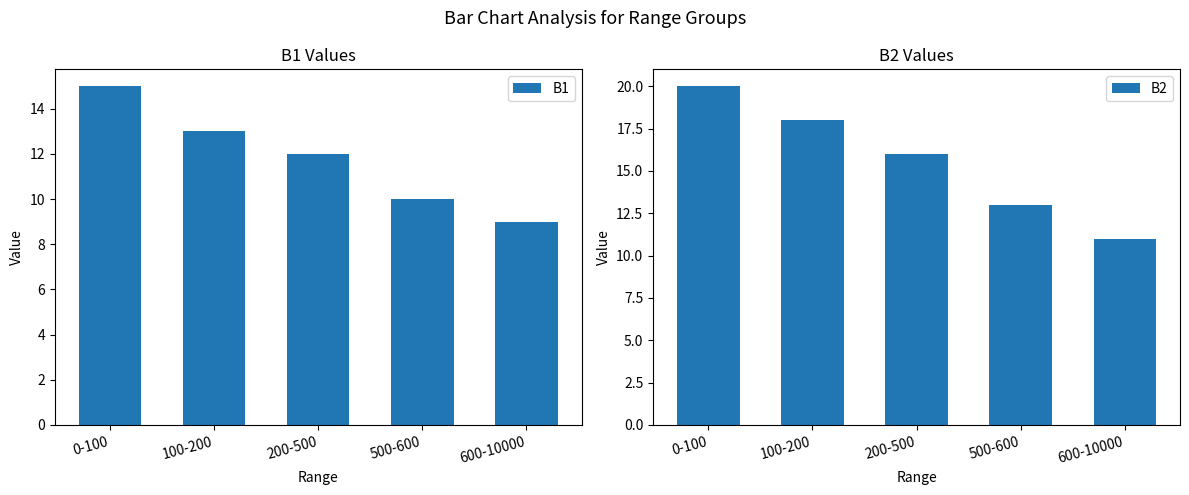

How many bars are there in each group?

2